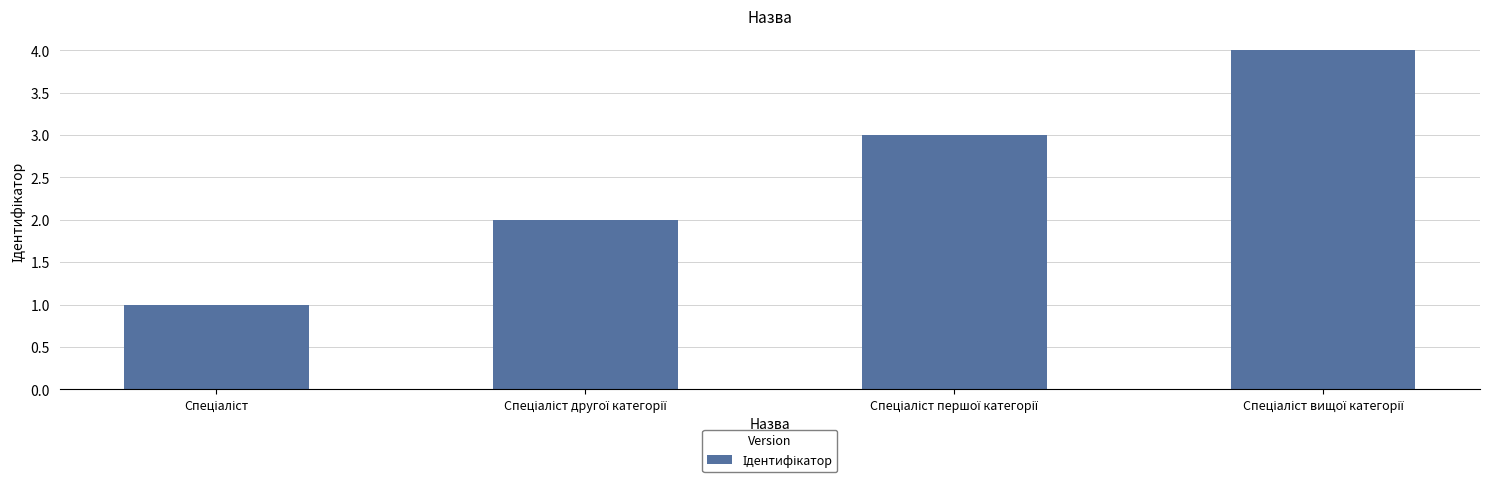

What is the greatest value displayed?

4